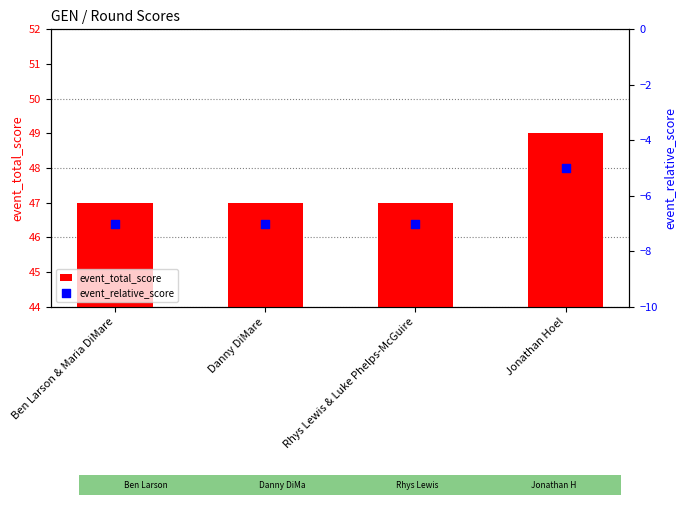

What are all the series names shown in the legend?

event_total_score, event_relative_score